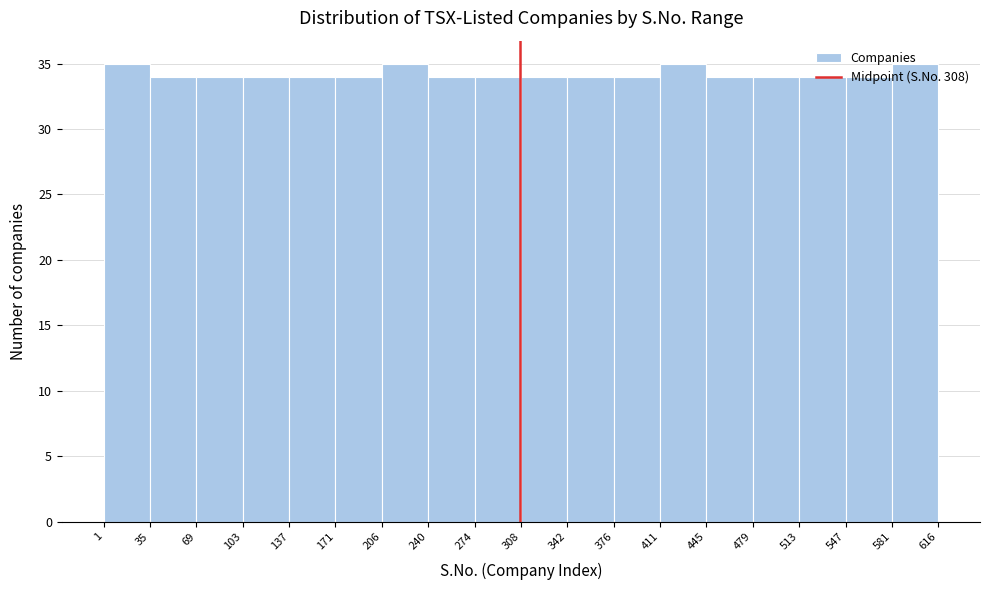

How tall is the bar that spans 445 to 479 on the x-axis? The values are not printed on the chart, so give them approximately, as read against the axis.

34